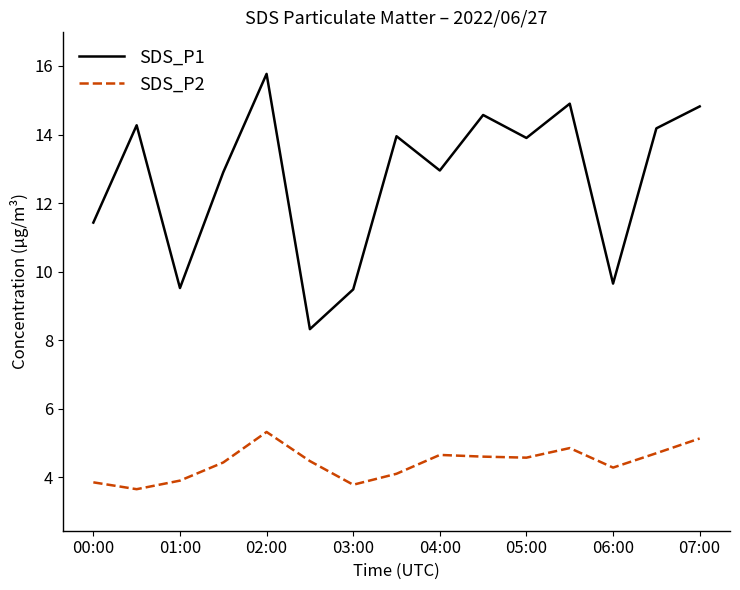

Which series has the widest spread of values?

SDS_P1